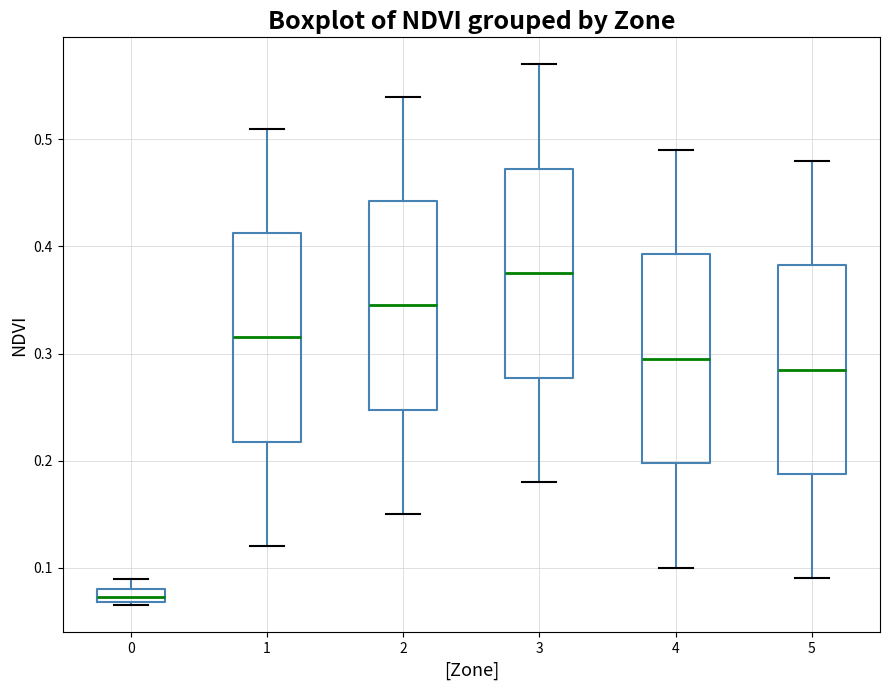

Which box has the lowest median line?

0